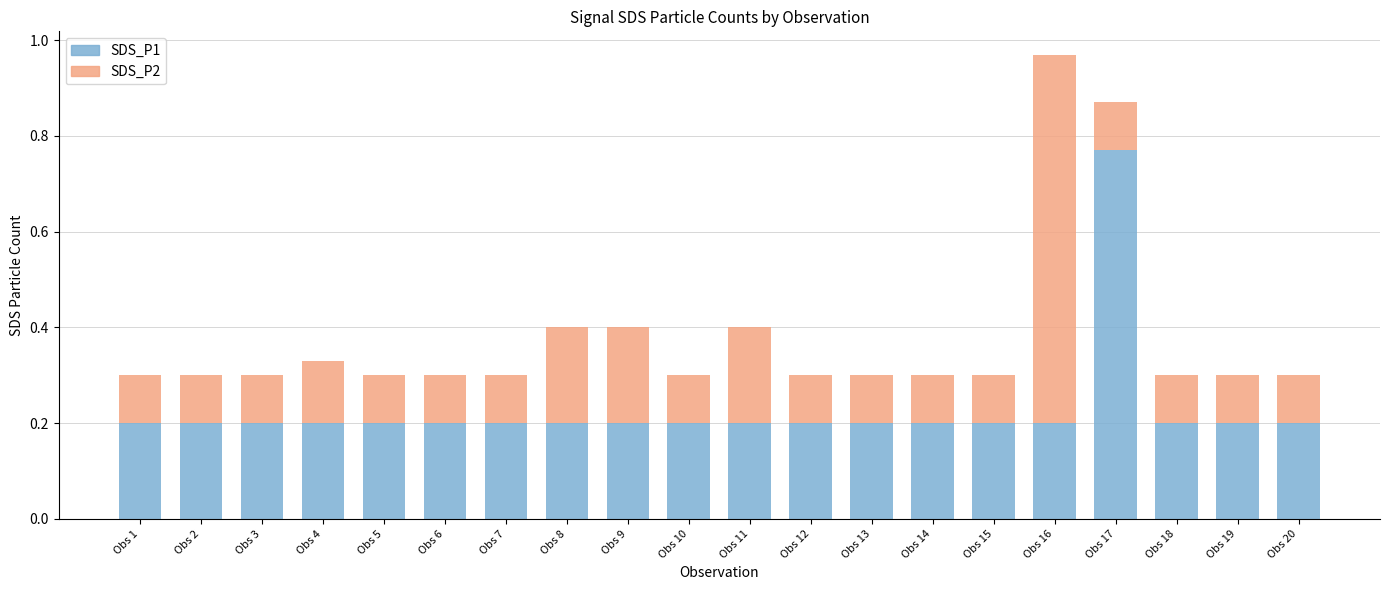

True or false: SDS_P1 has a value of 0.3 at Obs 19.

False